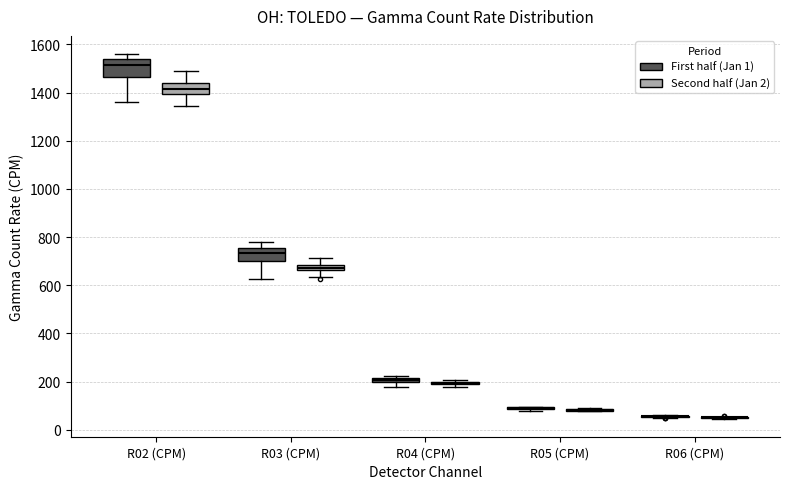

Where does the median line of the box for R02 (CPM) (First half (Jan 1)) sit on the y-axis? The values are not printed on the chart, so give them approximately, as read against the axis.

1520